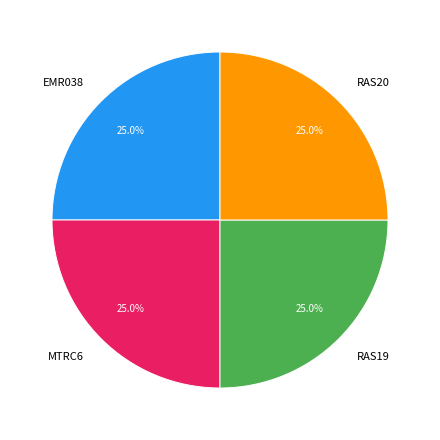

To the nearest percent, what percentage of the pie is MTRC6?

25%